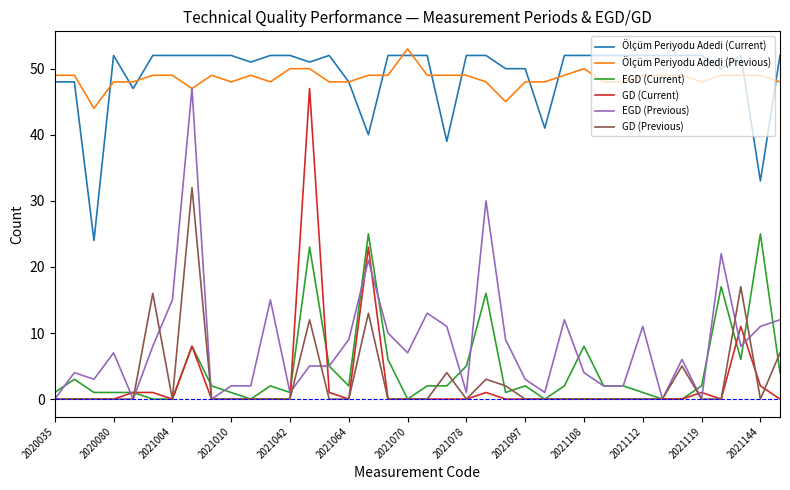

What is the minimum value for Ölçüm Periyodu Adedi (Previous)?

44